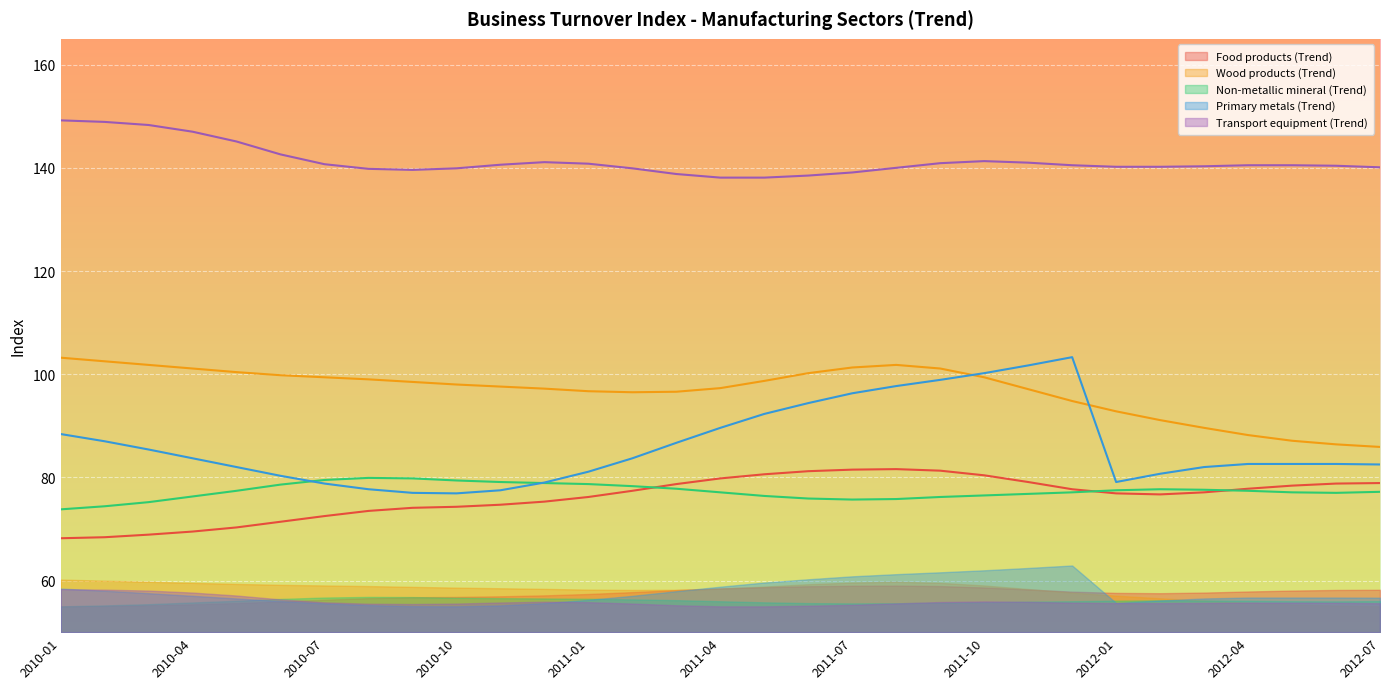

Between 2010-01 and 2010-05, which series saw the biggest shift?

Primary metals (Trend)